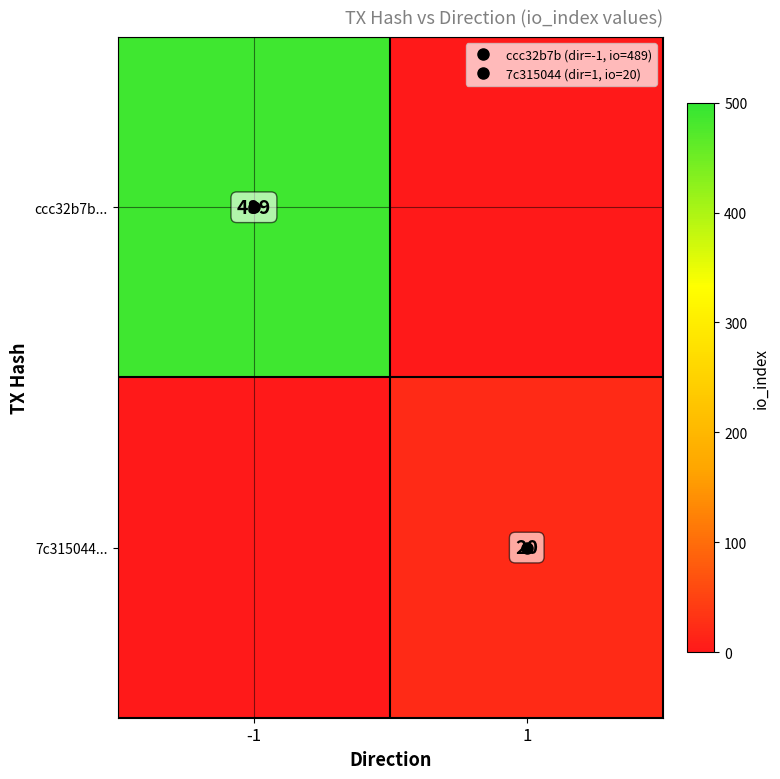

Which series changed the most between -1 and 1?

ccc32b7b...